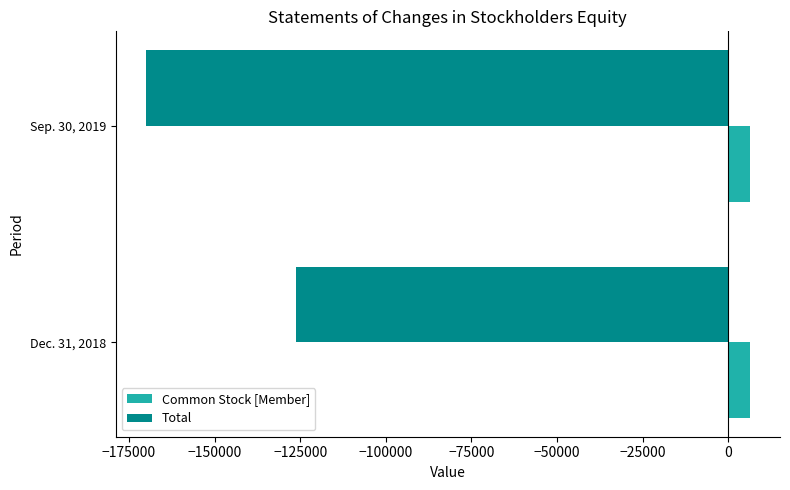

At which category does the chart reach its minimum across all series?

Sep. 30, 2019